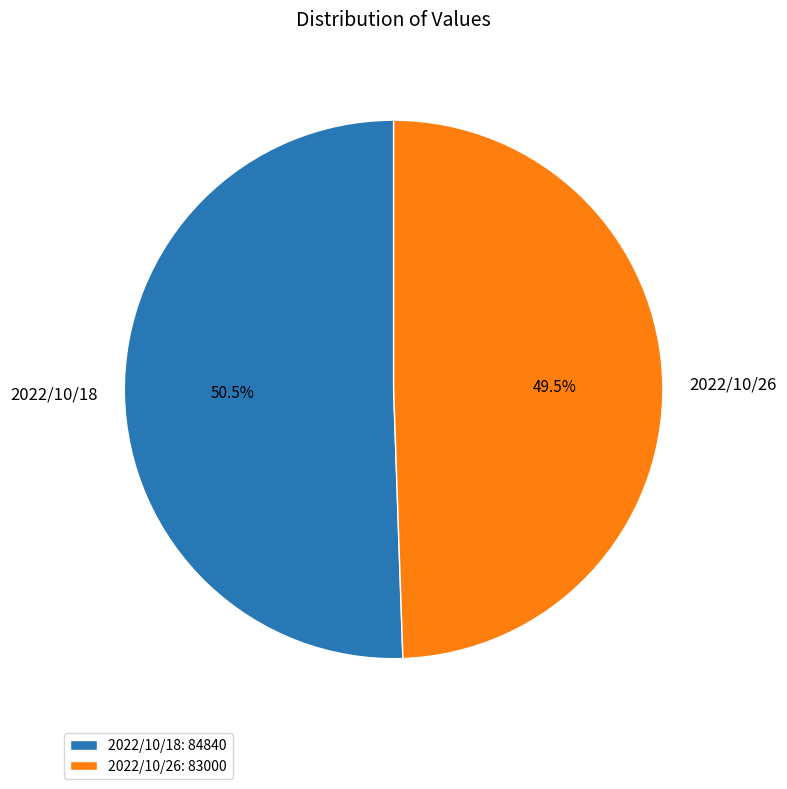

Is there a majority slice in this chart?

Yes